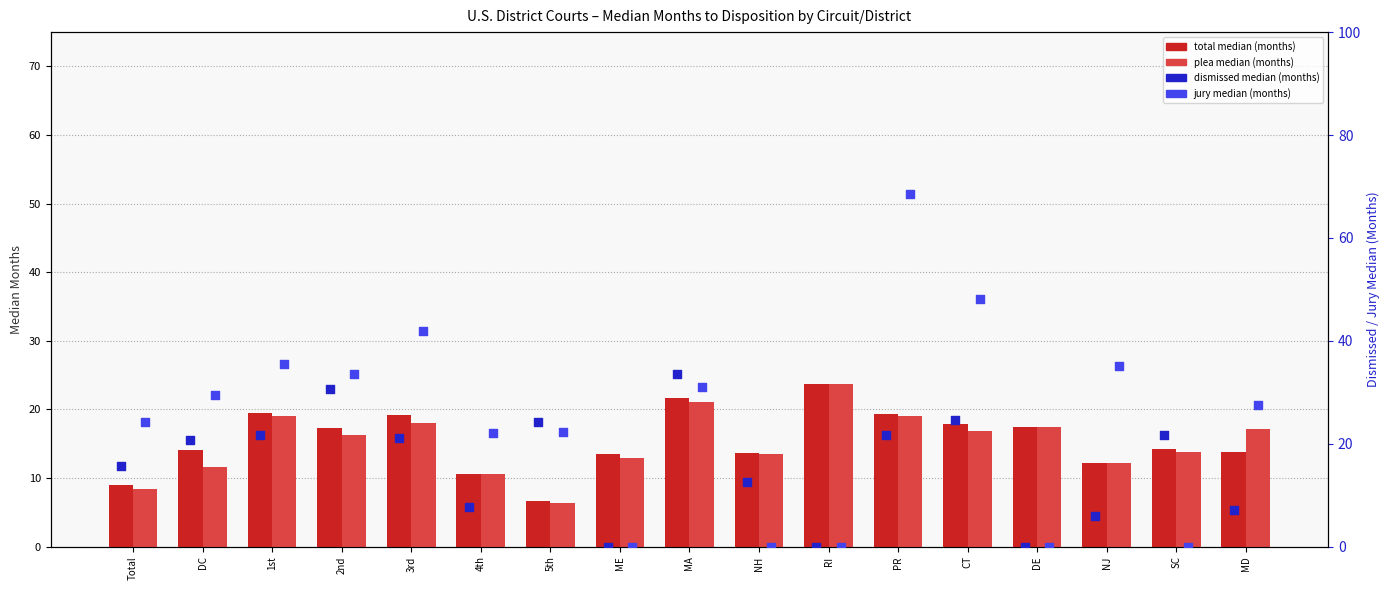

What are all the series names shown in the legend?

total median (months), plea median (months), dismissed median (months), jury median (months)